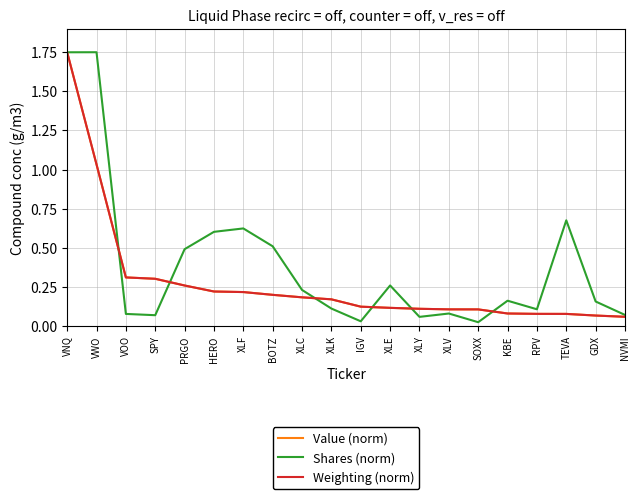

Is the value of Value (norm) at HERO greater than the value of Shares (norm) at XLF?

No